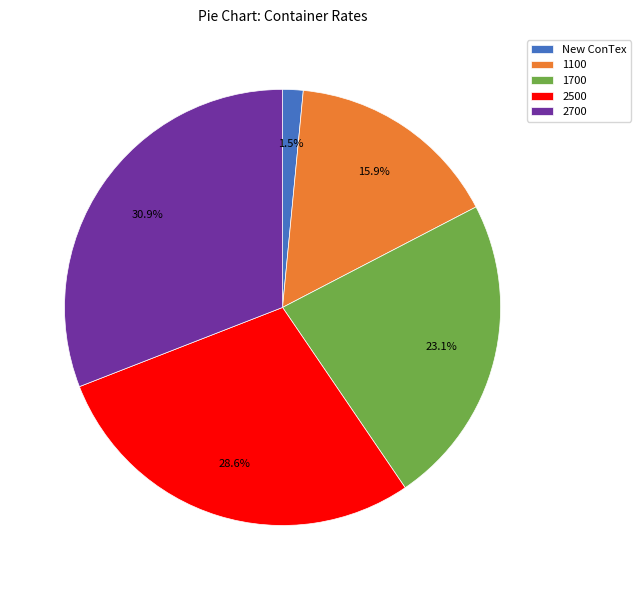

How much of the chart is everything except 1100?

84.1%